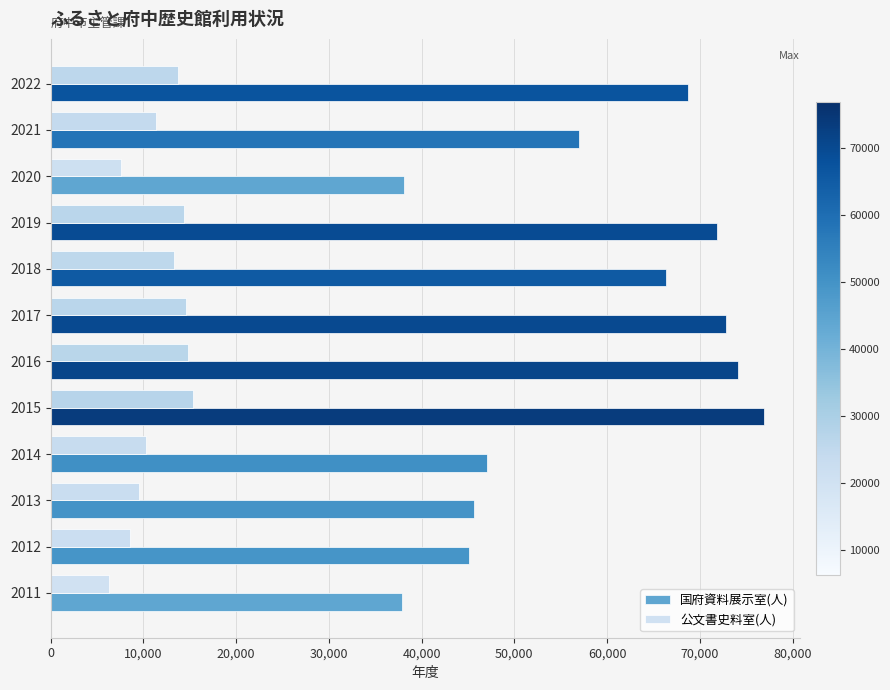

What is the difference between the maximum and minimum values in the 国府資料展示室(人) series?

39066